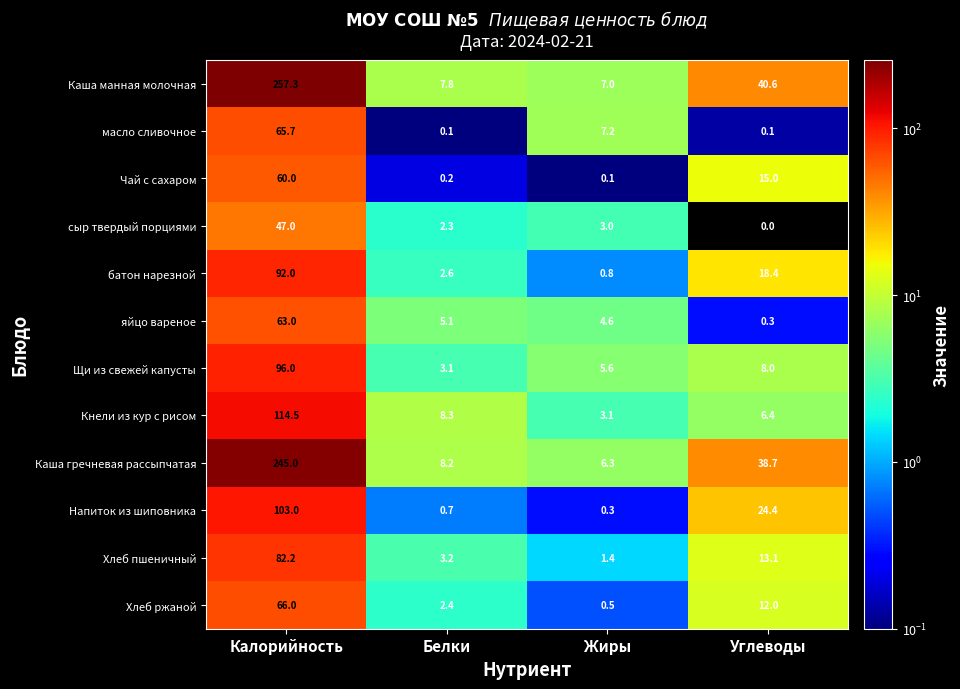

List the labels in order of Напиток из шиповника value, largest first.

Калорийность, Углеводы, Белки, Жиры